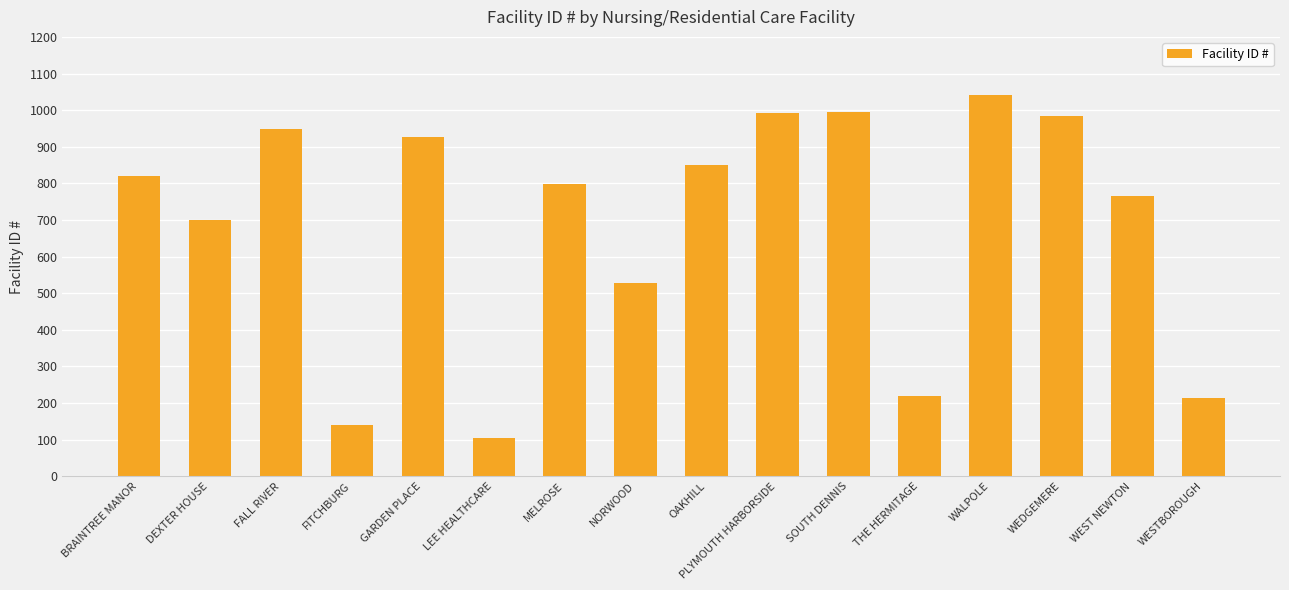

What is the sum of all values?

11031